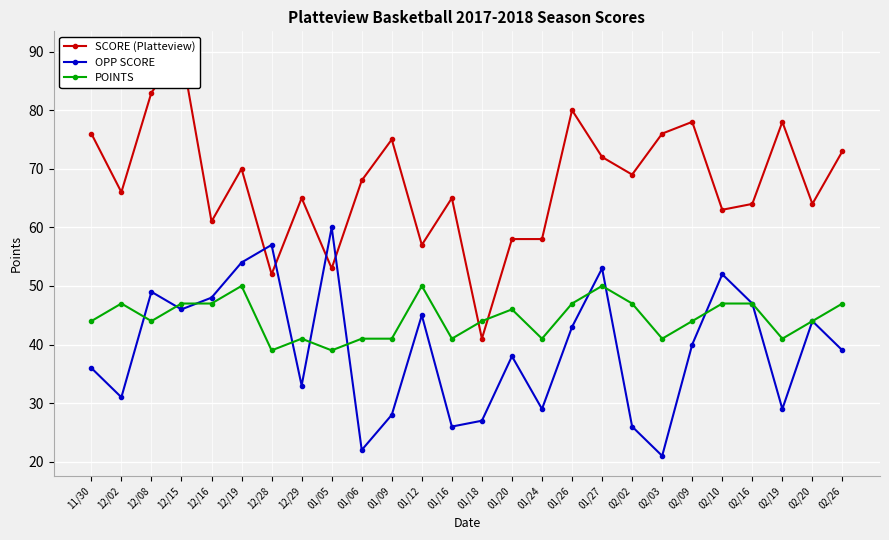

True or false: OPP SCORE and SCORE (Platteview) cross at least once.

True